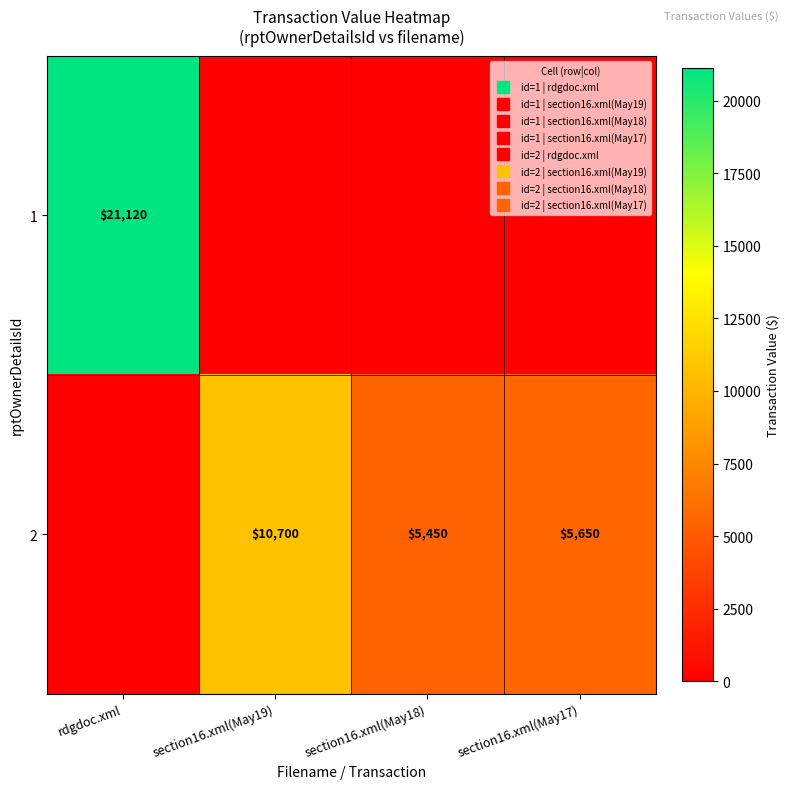

What is the maximum value shown in the chart?

21120